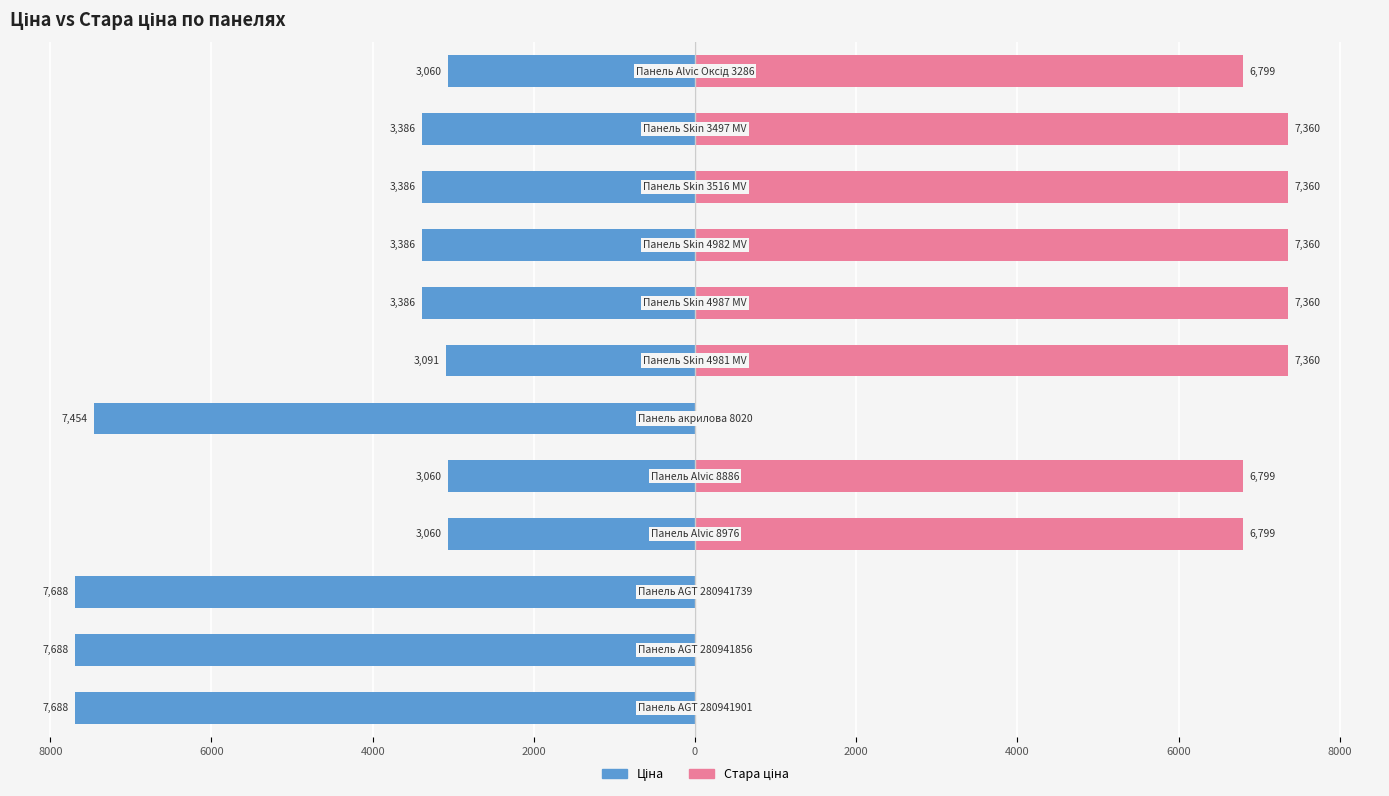

The Ціна series shows -1819.7 at 6000. True or false?

False